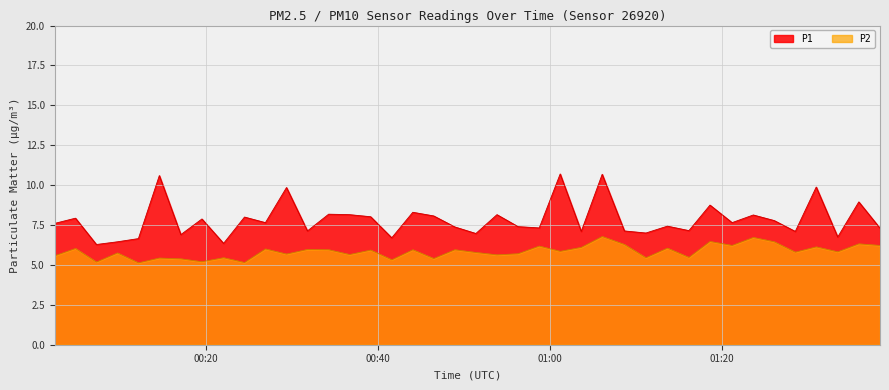

Reading left to right, transcribe all the data shown in this chart.

P1: 7.6	7.9	6.3	6.5	6.7	10.6	6.9	7.9	6.3	8.0	7.7	9.8	7.1	8.2	8.2	8.0	6.7	8.3	8.1	7.4	7.0	8.2	7.4	7.3	10.7	7.1	10.7	7.1	7.0	7.4	7.2	8.8	7.7	8.1	7.8	7.1	9.9	6.8	8.9	7.3
P2: 5.6	6.0	5.2	5.8	5.1	5.4	5.4	5.2	5.5	5.2	6.0	5.7	6.0	6.0	5.7	5.9	5.3	6.0	5.4	6.0	5.8	5.6	5.7	6.2	5.8	6.1	6.8	6.3	5.5	6.0	5.5	6.5	6.2	6.7	6.5	5.8	6.1	5.8	6.3	6.2